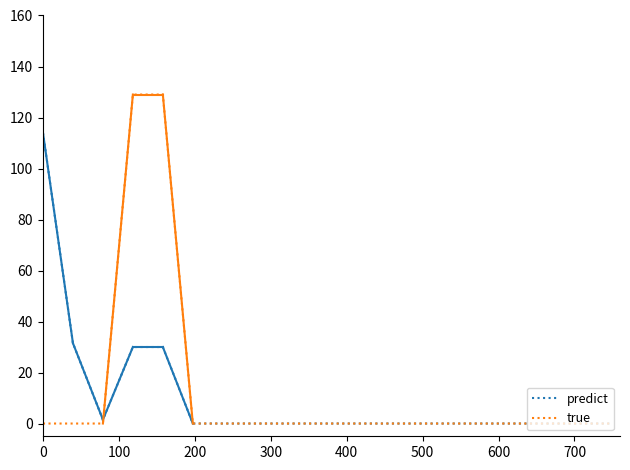

Rank the series by their maximum value, from highest to lowest.

true, predict